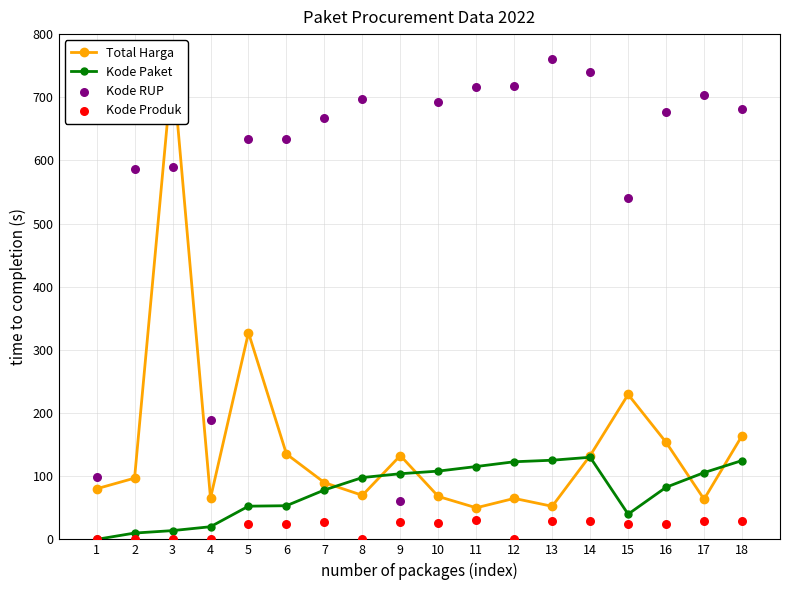

At which category is the sum across all series the highest?

3